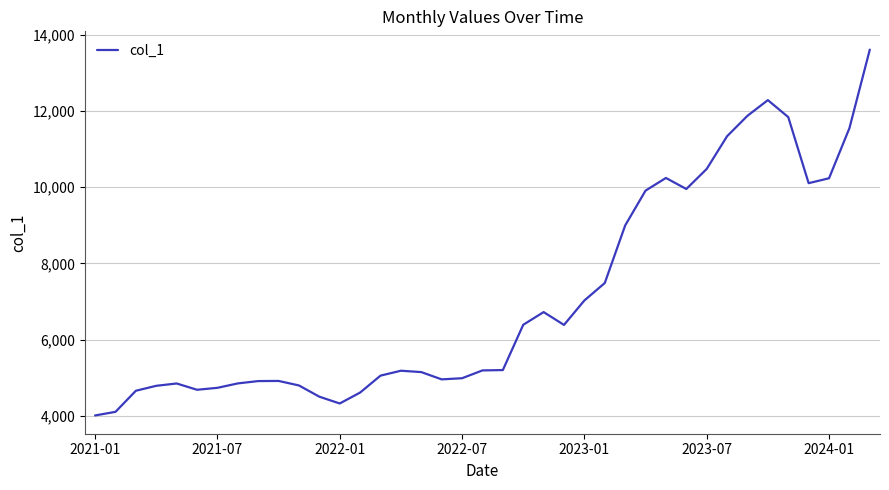

What is the greatest value displayed?

13615